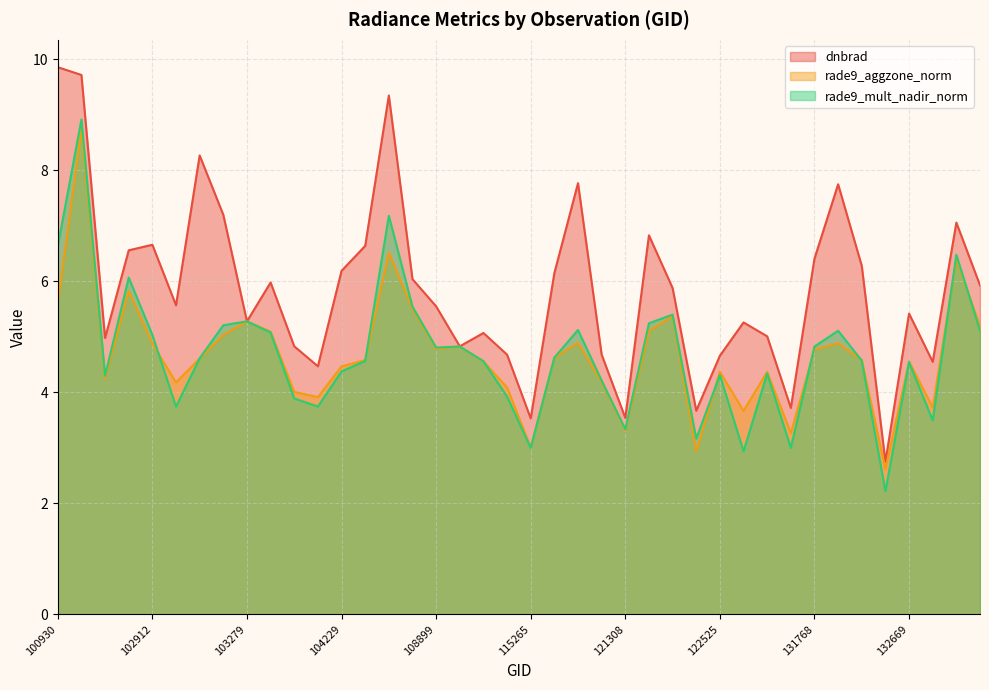

What is the value of the dnbrad point at the 6th from the left?

5.6